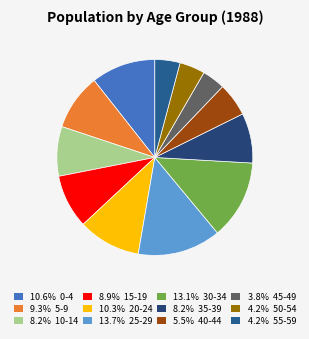

What is the smallest slice in the pie chart?

45-49